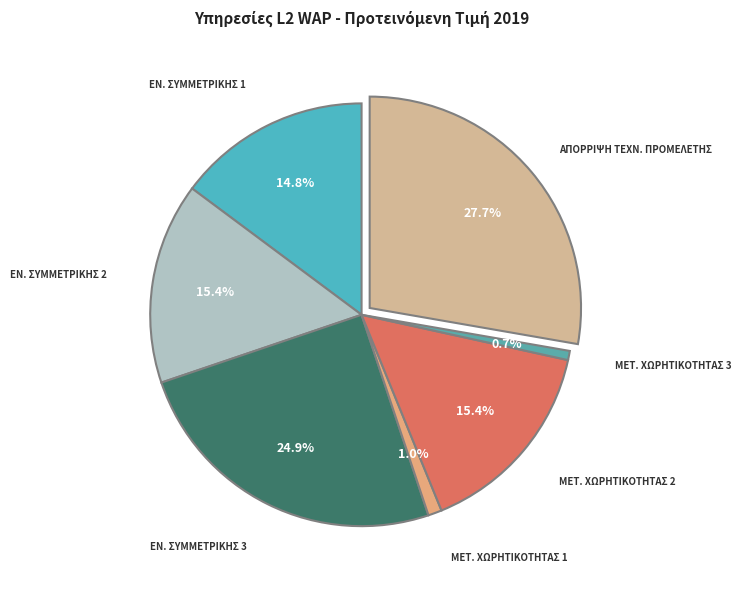

Is there any slice that represents more than half of the pie?

No